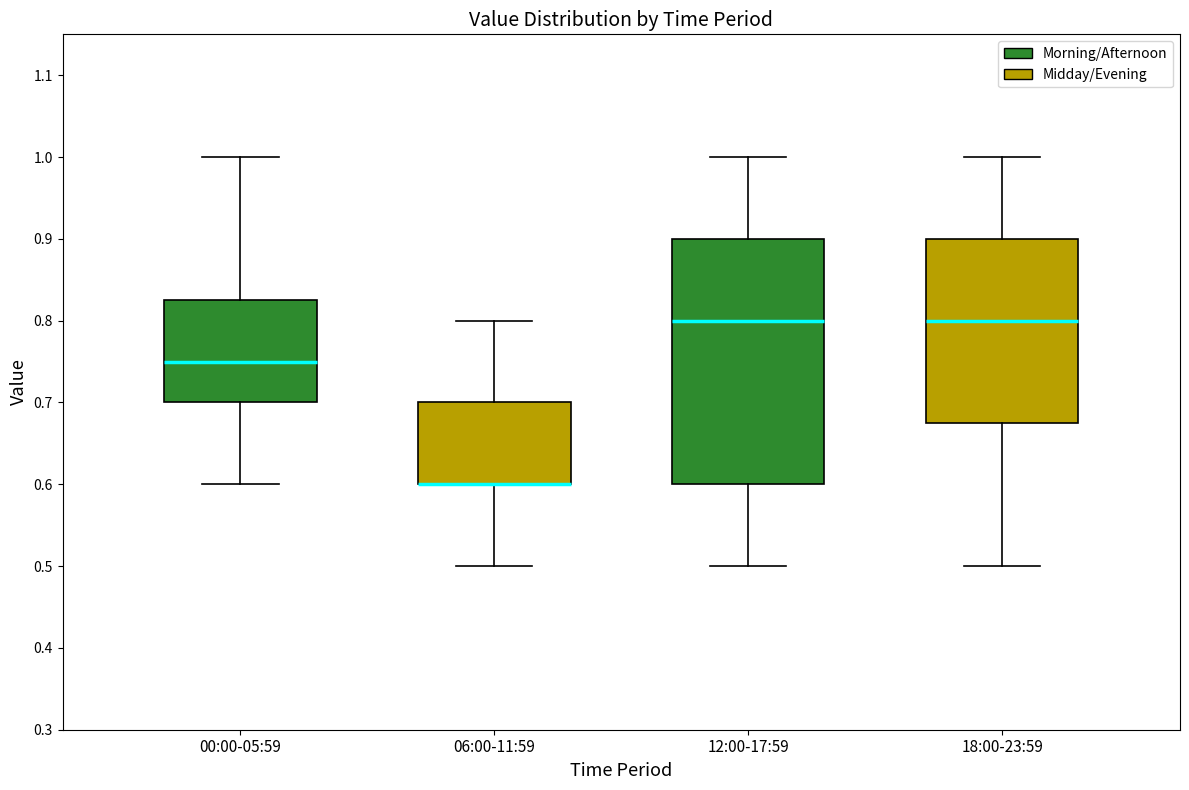

Where is the lower edge of the box for 00:00-05:59 on the y-axis? The values are not printed on the chart, so give them approximately, as read against the axis.

0.70